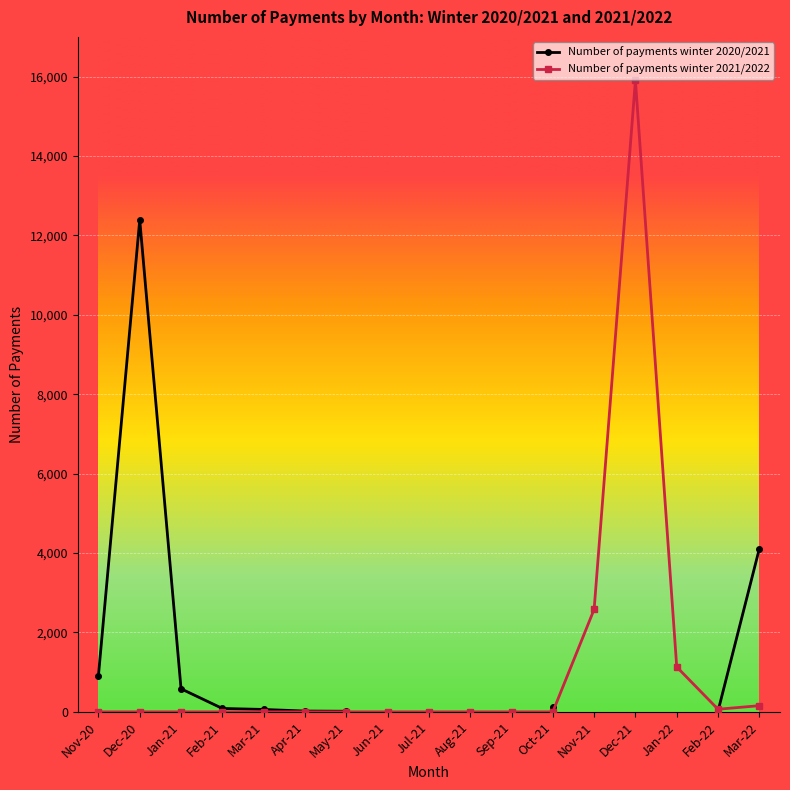

Is it true that Number of payments winter 2020/2021 equals 20.0 at Feb-22?

True